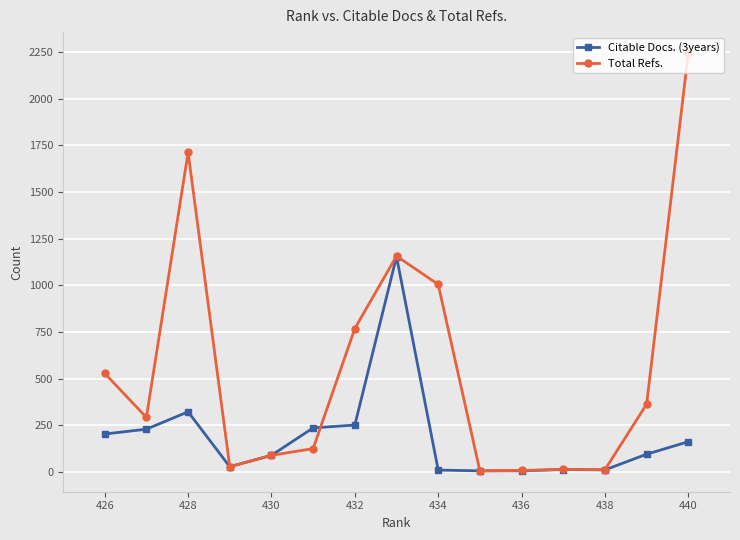

List the series in order of their peak value, lowest first.

Citable Docs. (3years), Total Refs.